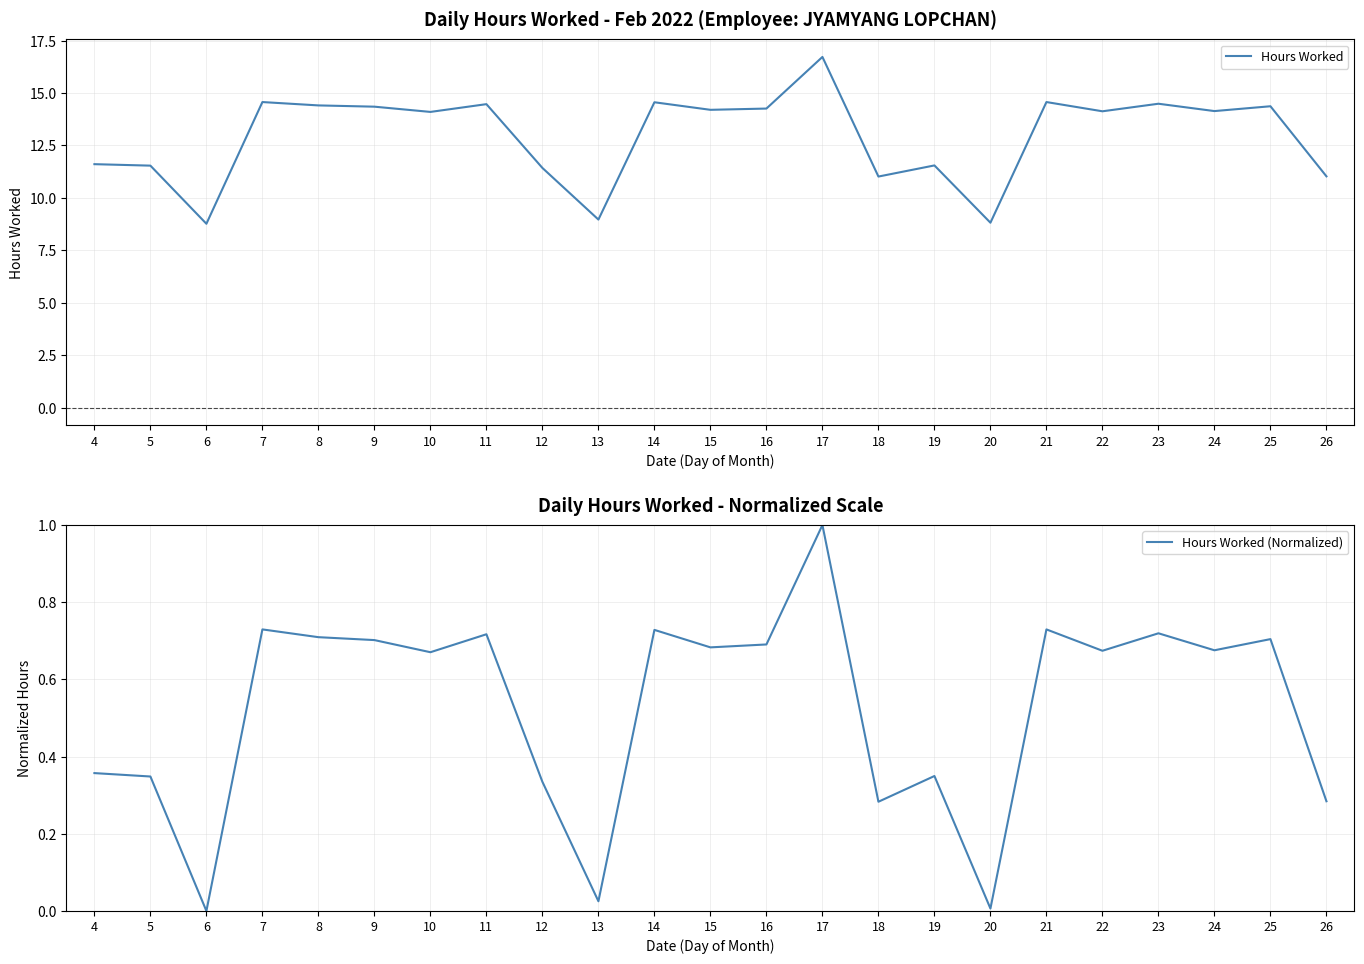

What is the average value of the Hours Worked (Normalized) series?

0.5